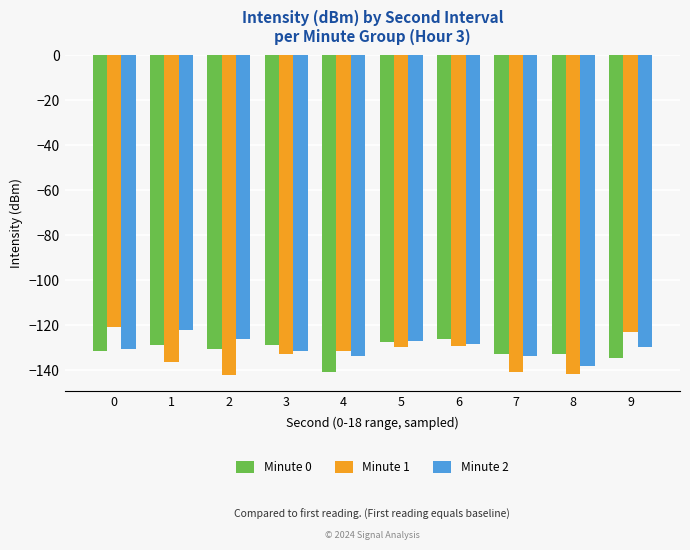

What is the maximum value shown in the chart?

-120.7